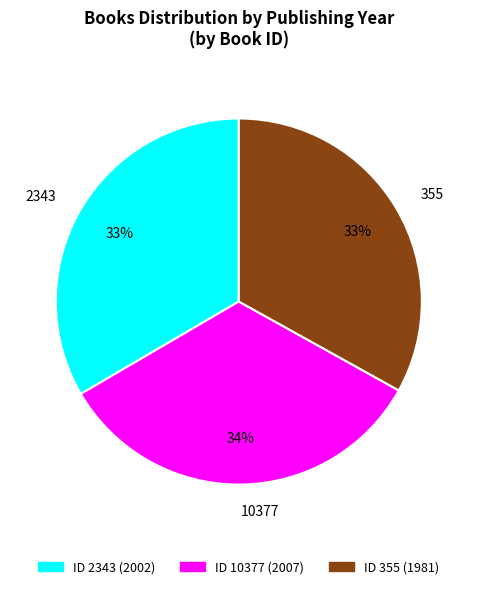

What percentage is the 355 slice, to the nearest percent?

33%